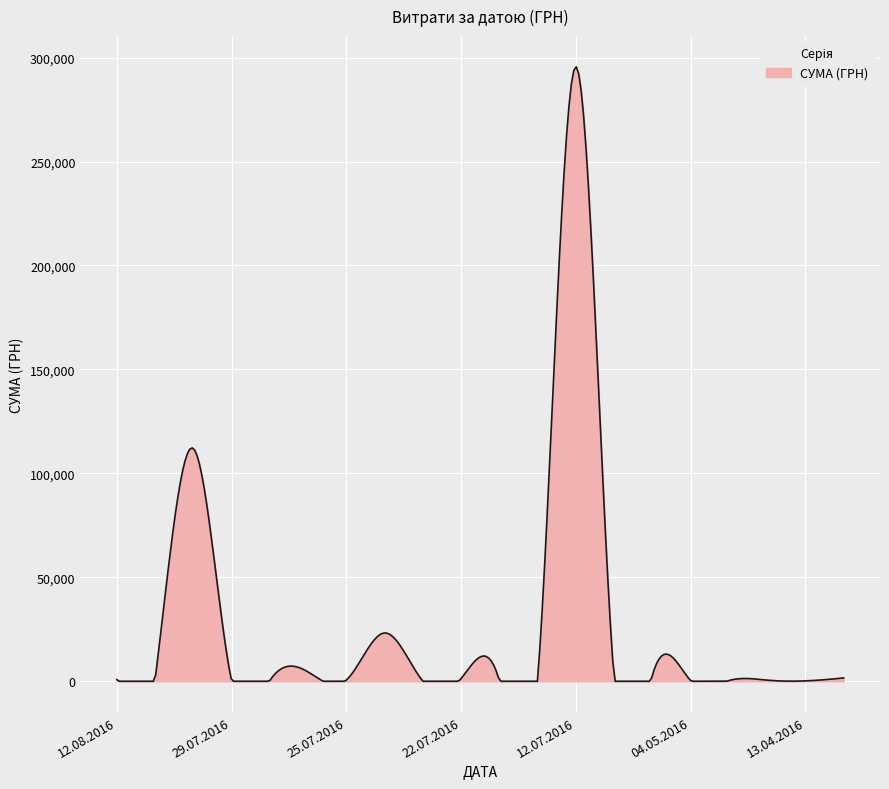

What is the difference between the maximum and minimum values?

295565.5